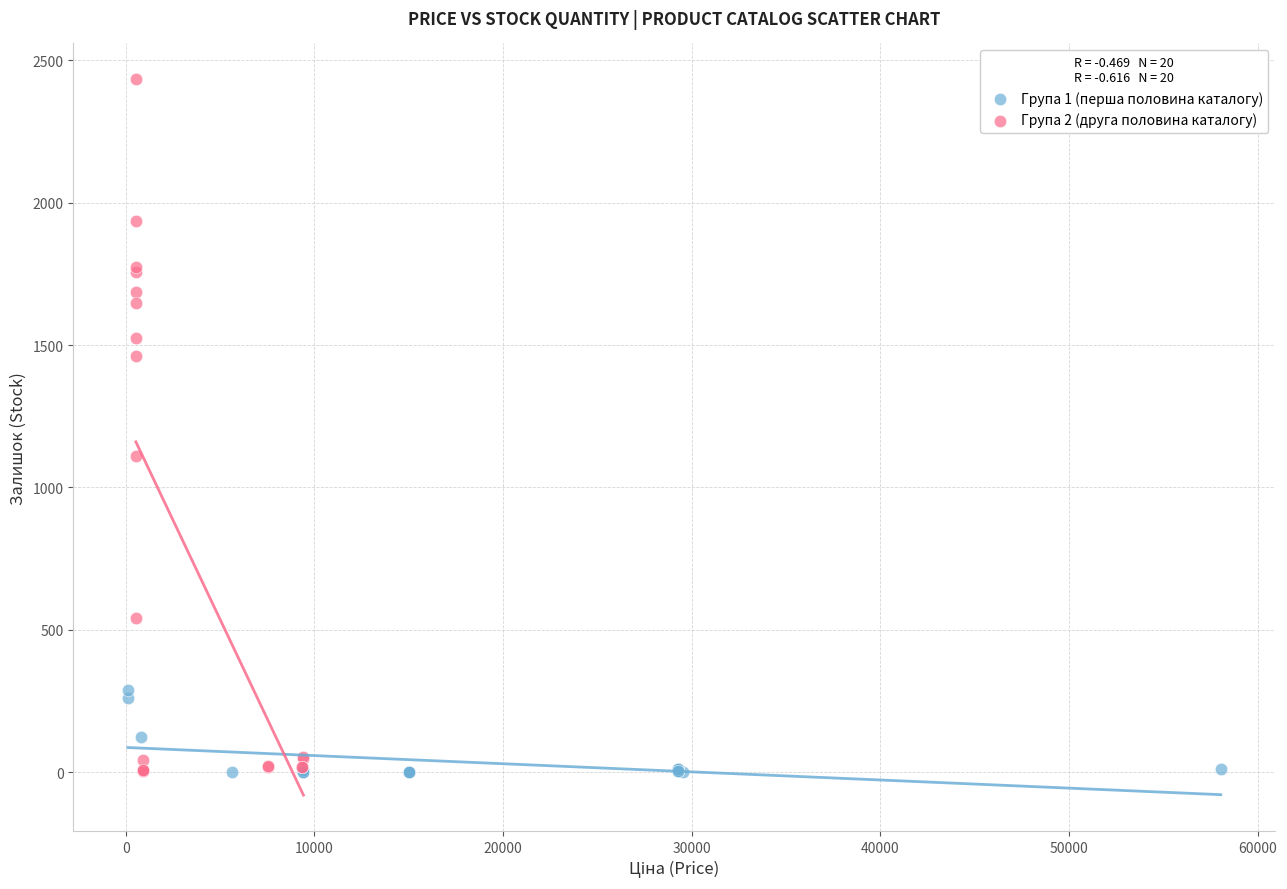

What are all the series names shown in the legend?

Група 1 (перша половина каталогу), Група 2 (друга половина каталогу)